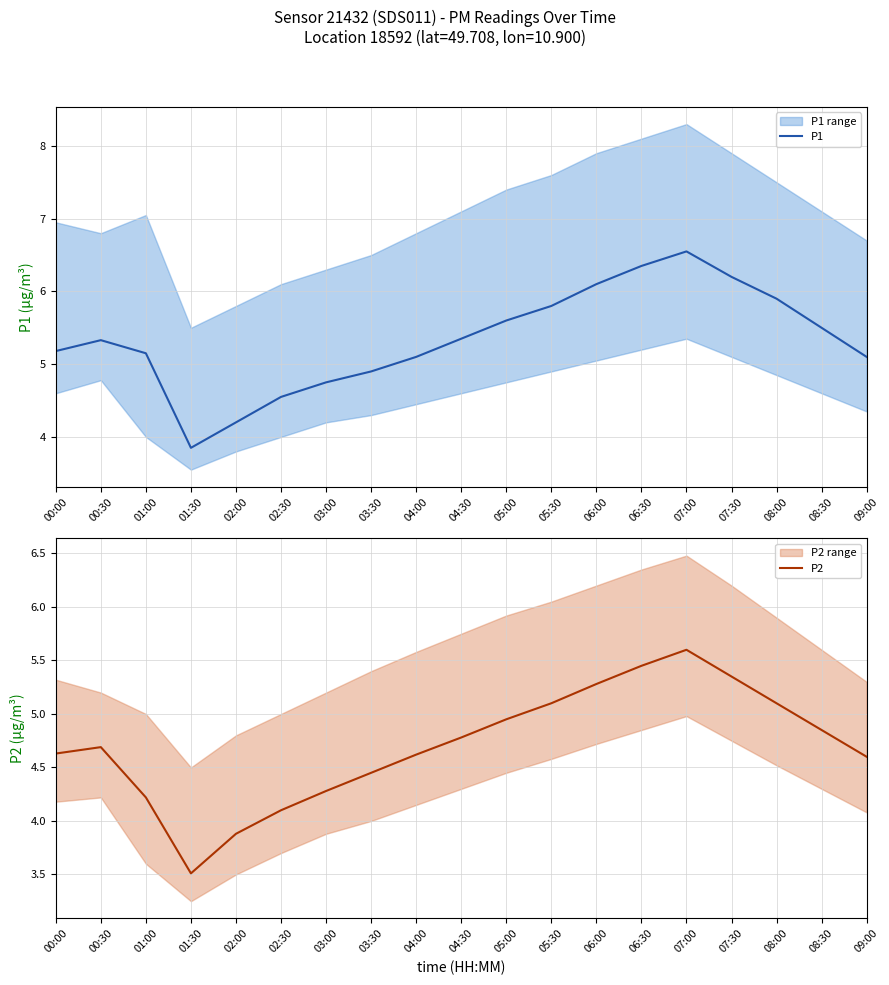

True or false: P1 and P2 cross at least once.

False